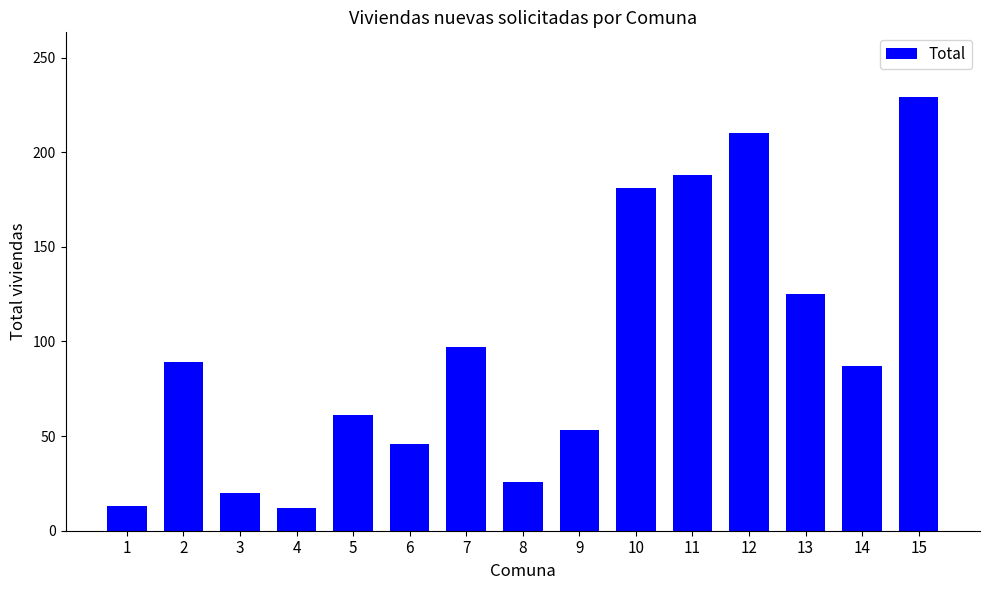

Does the chart contain stacked bars?

No